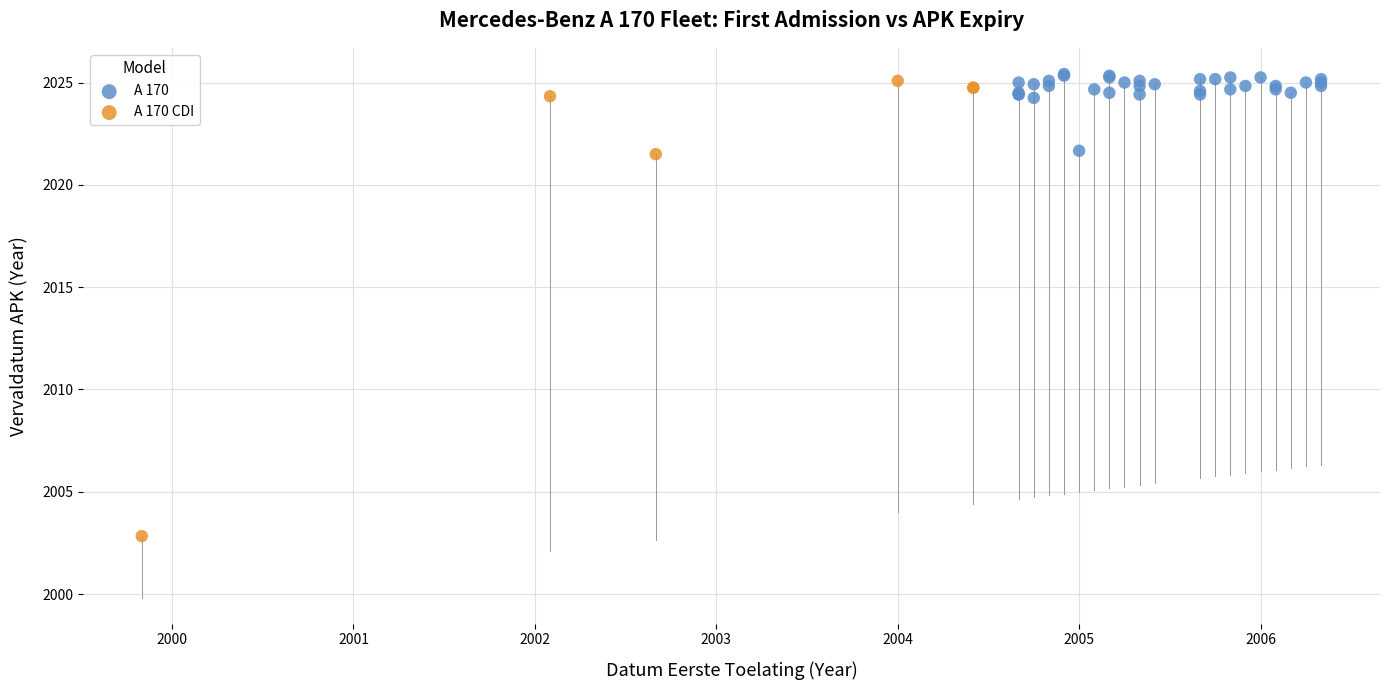

Which series contains the lowest Y value?

A 170 CDI